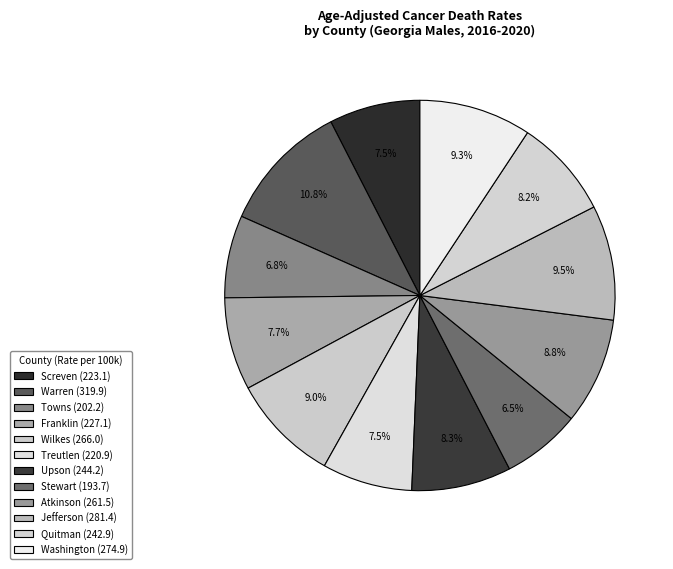

How many slices are in this pie chart?

12